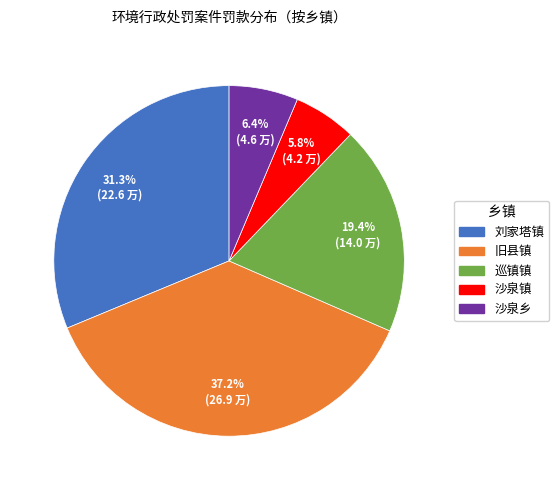

Does 刘家塔镇 account for over 50% of the chart?

No